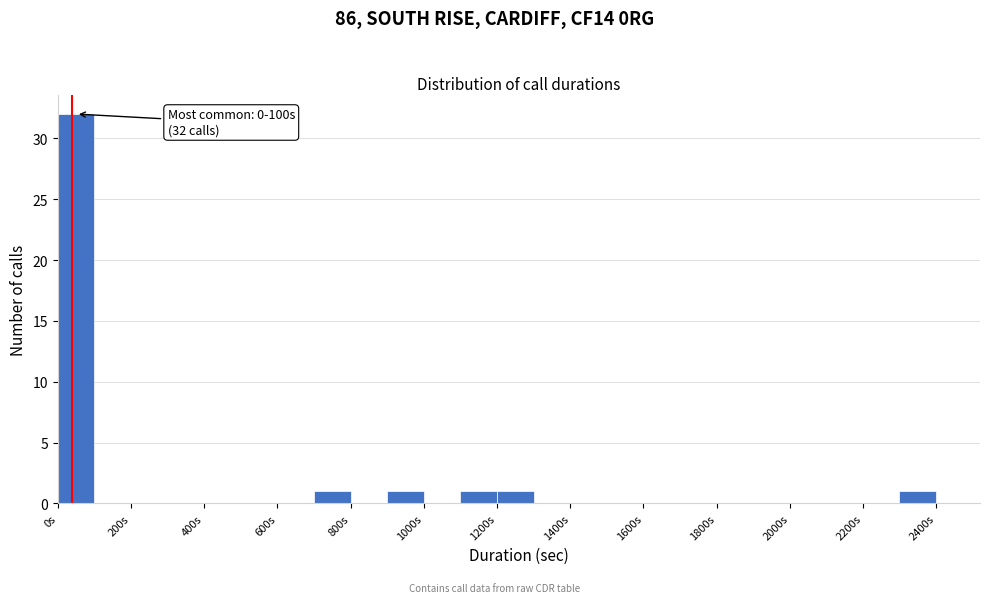

Which range on the x-axis has the tallest bar?

0 to 100